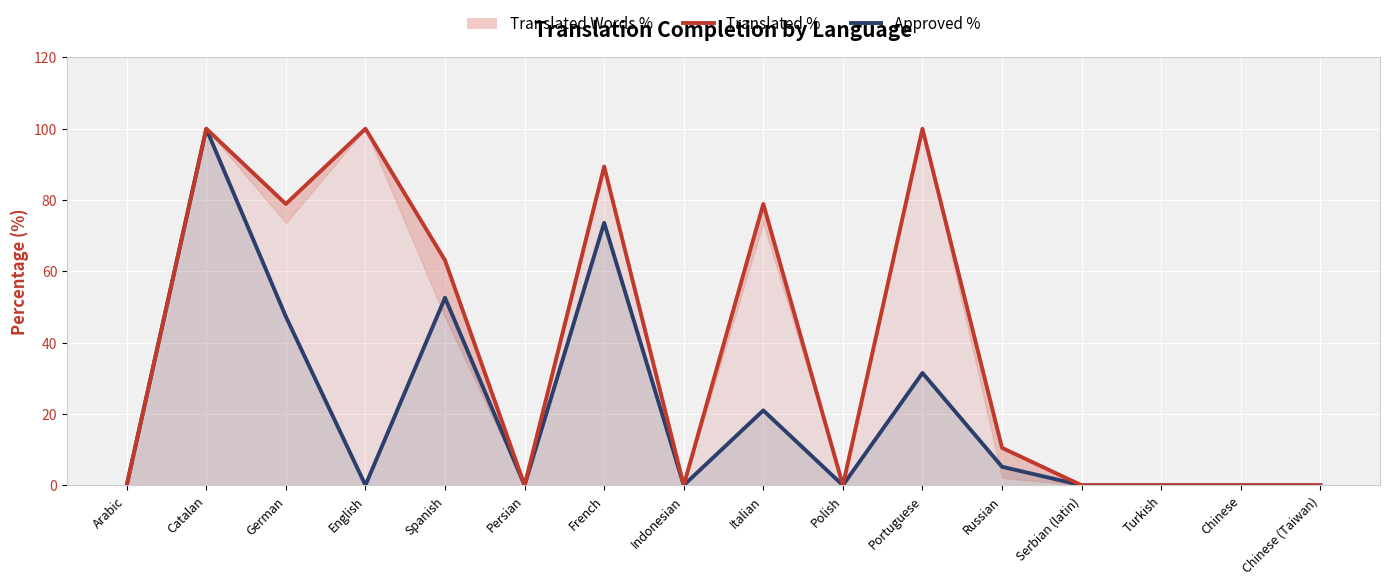

True or false: Approved % and Translated % intersect in this chart.

False